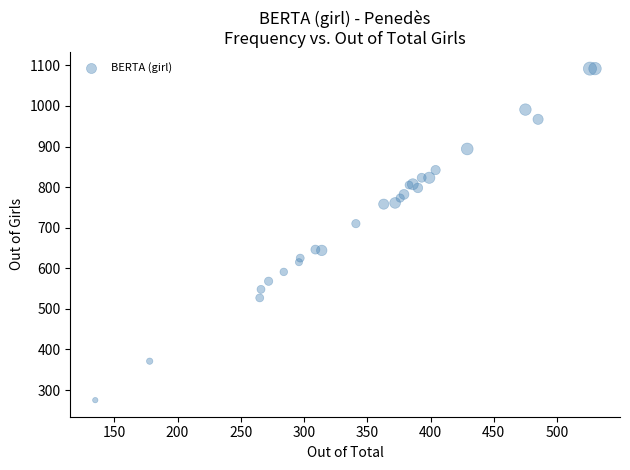

What Y value in the scatter plot is closest to 683?

710